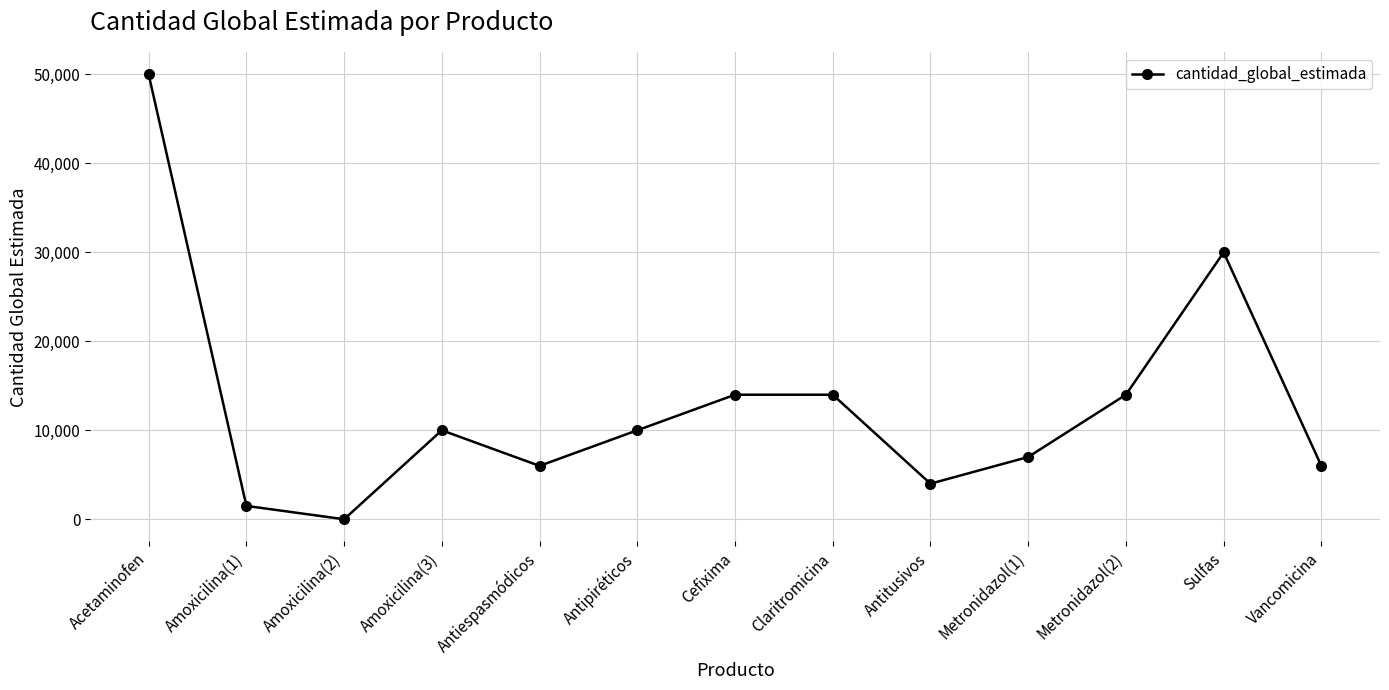

How many categories are shown in the chart?

13